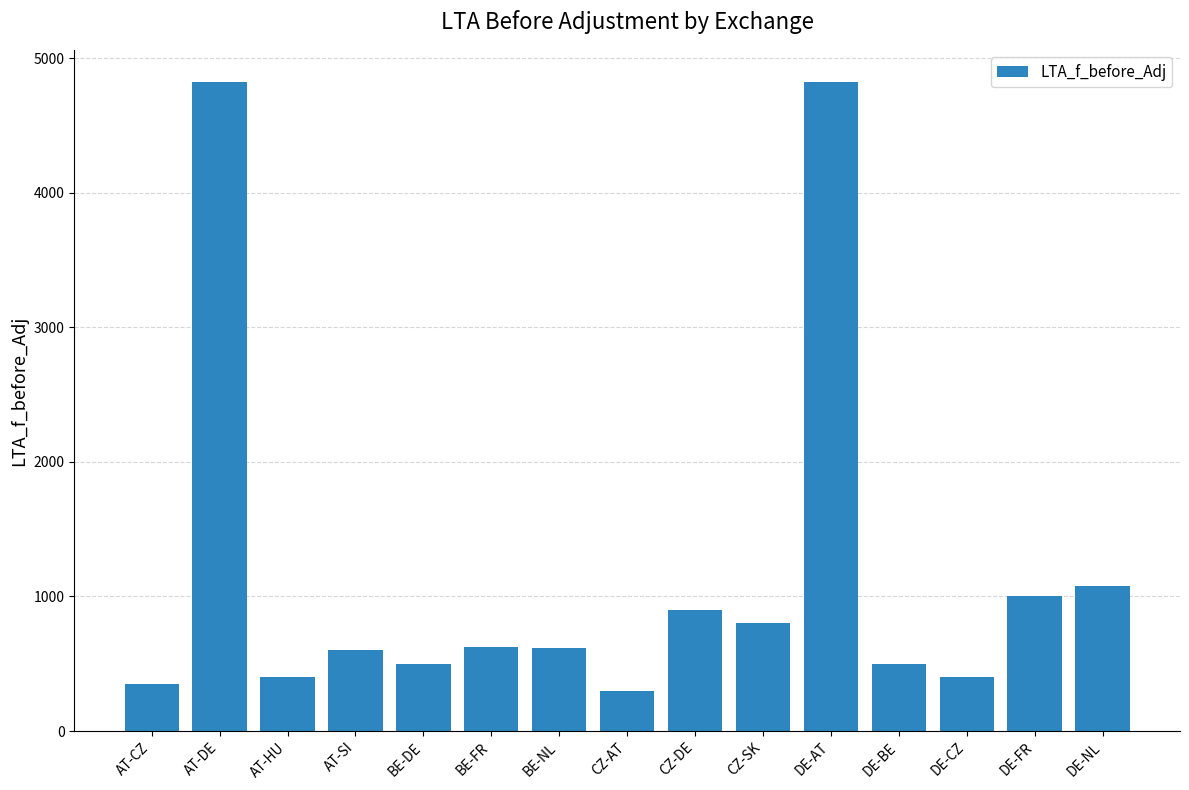

What is the difference between the maximum and second lowest values?

4470